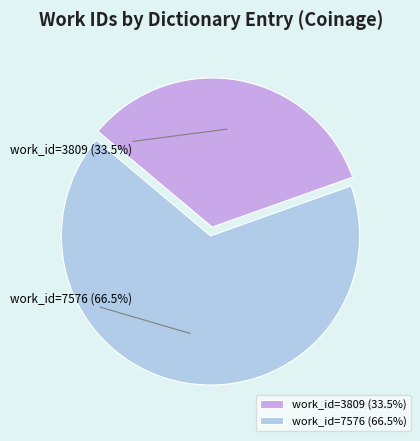

What is the largest slice in the pie chart?

Coinage (work_id=7576)